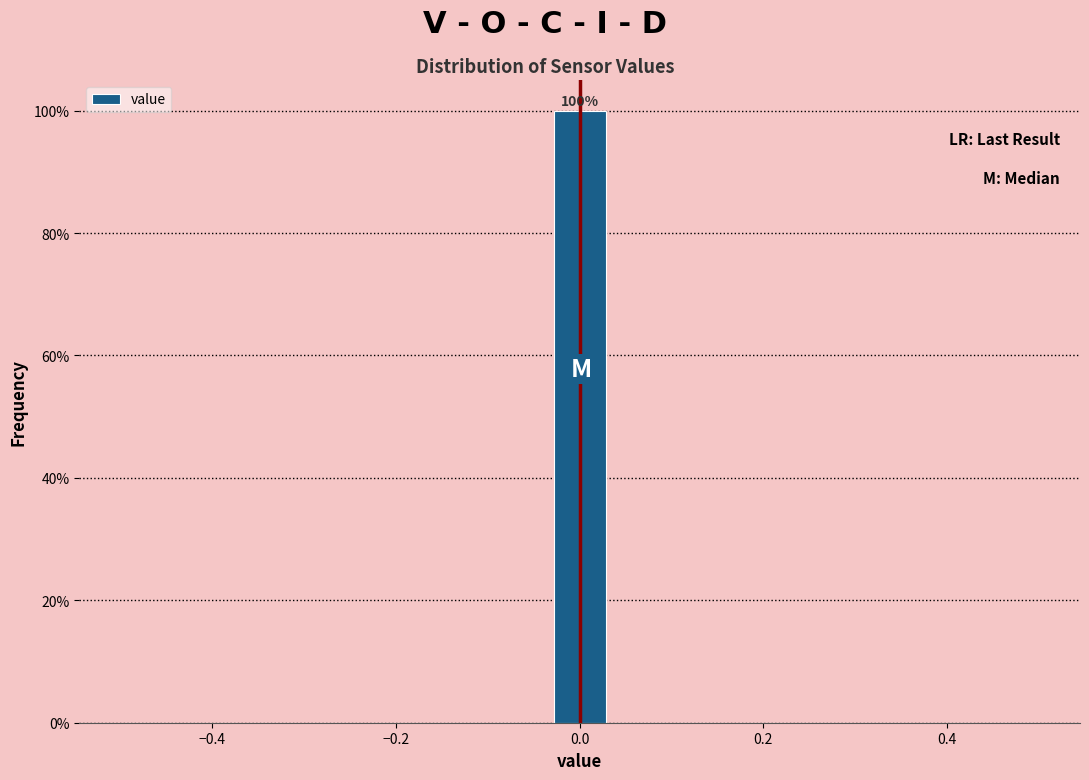

Around what value on the x-axis is the tallest bar? Give the approximate position of its centre, as read against the axis.

0.00